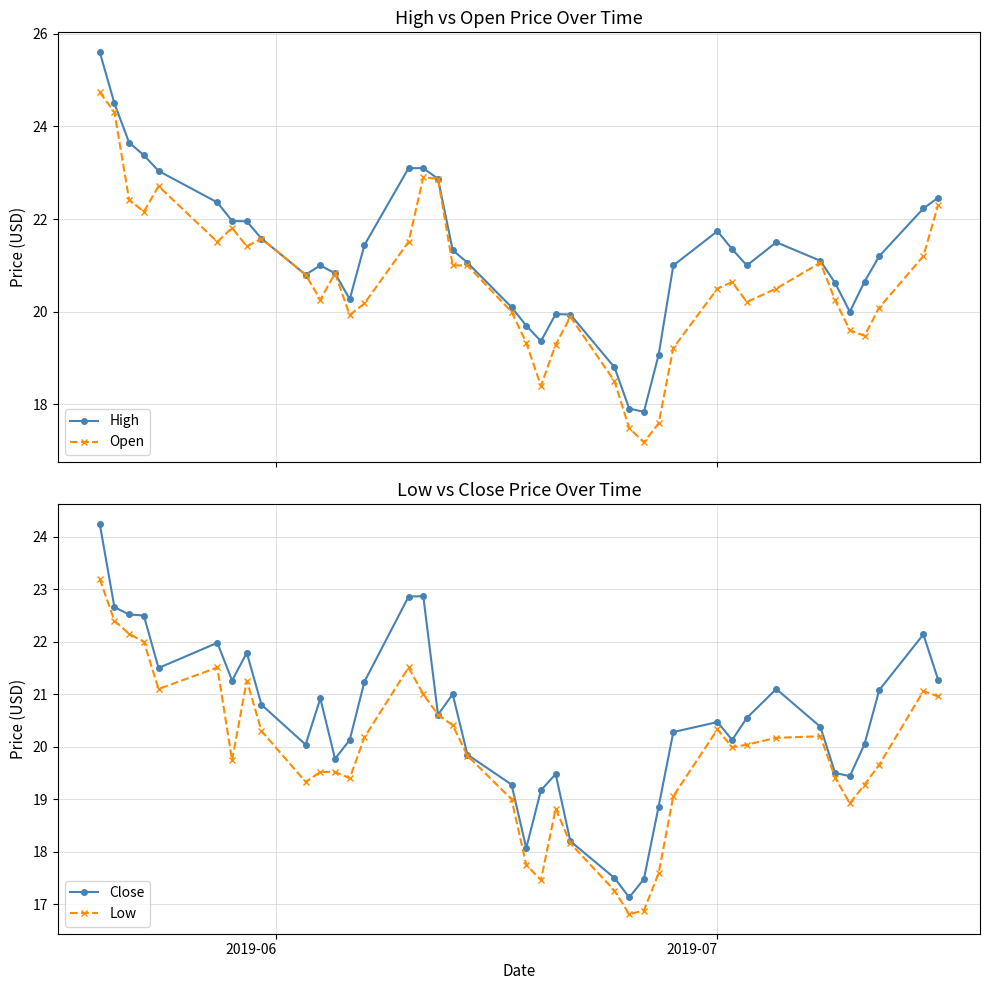

True or false: Low has more than 2 points higher than both neighbors.

True